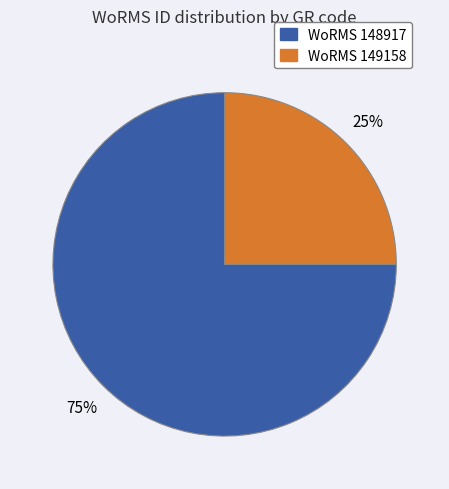

To the nearest percent, what is the difference between the largest and smallest slice percentages?

50%